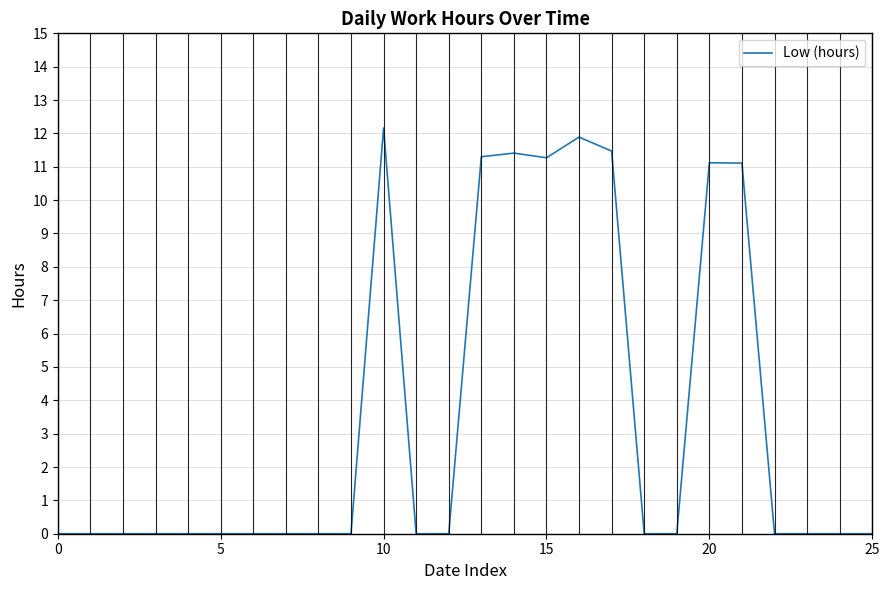

How many lines are shown in the chart?

1